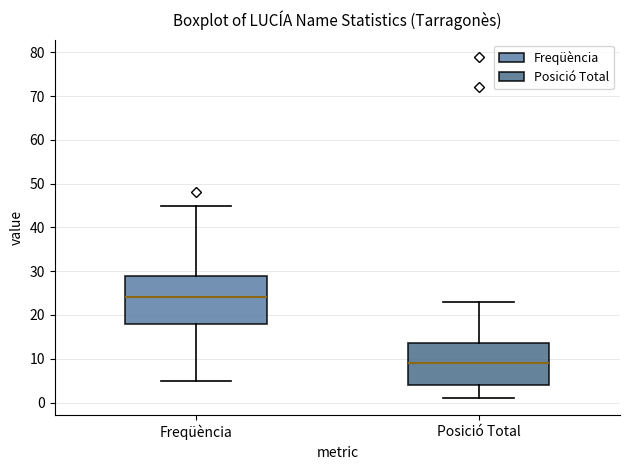

Reading left to right, transcribe this box plot: for each box, give where its median line is, the range the box spans, and where its two whiskers end, as read against the y-axis. The values are not printed on the chart, so give them approximately, as read against the axis.

Freqüència: median 24, box 18 to 29, whiskers 5 to 45
Posició Total: median 9, box 4 to 14, whiskers 1 to 23